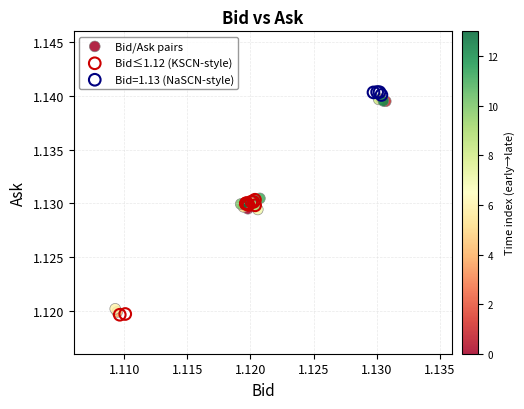

Which series has the largest Y range (max minus min)?

Bid/Ask pairs